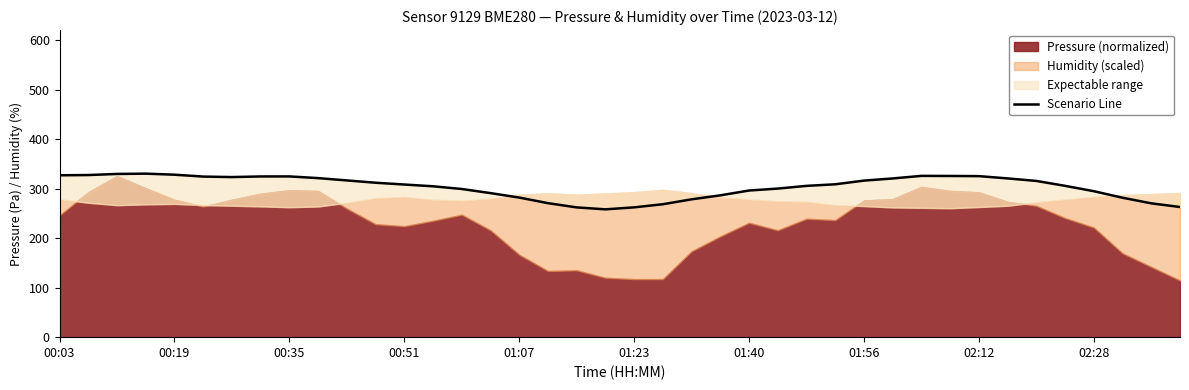

What is the sum of the values at 29 and 18?

582.4